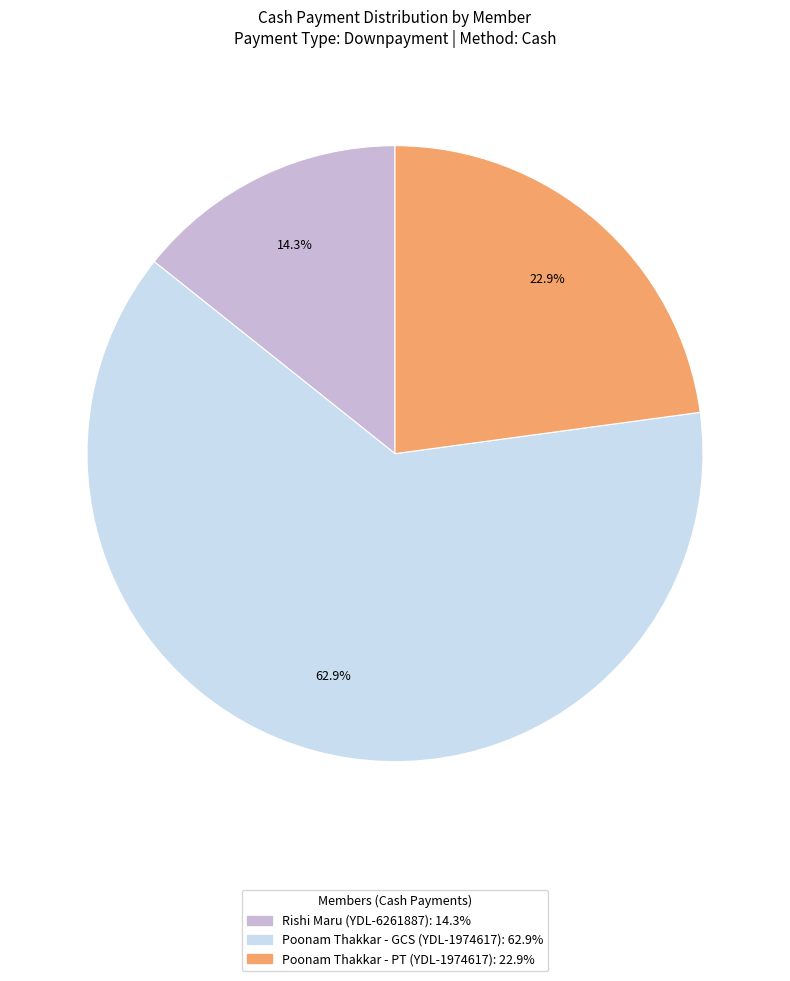

Is there a majority slice in this chart?

Yes